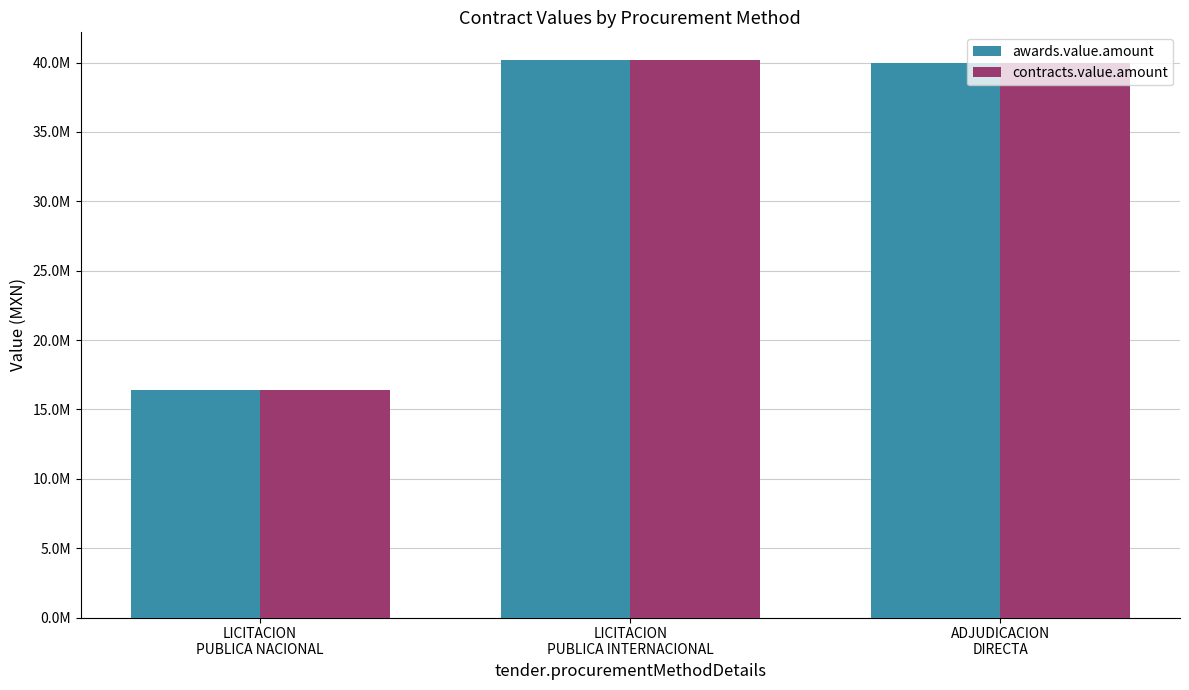

Reading left to right, list all the values displayed in this chart.

awards.value.amount: 16385538.1	40174551.6	39940401.5
contracts.value.amount: 16385538.1	40174551.6	39940401.5